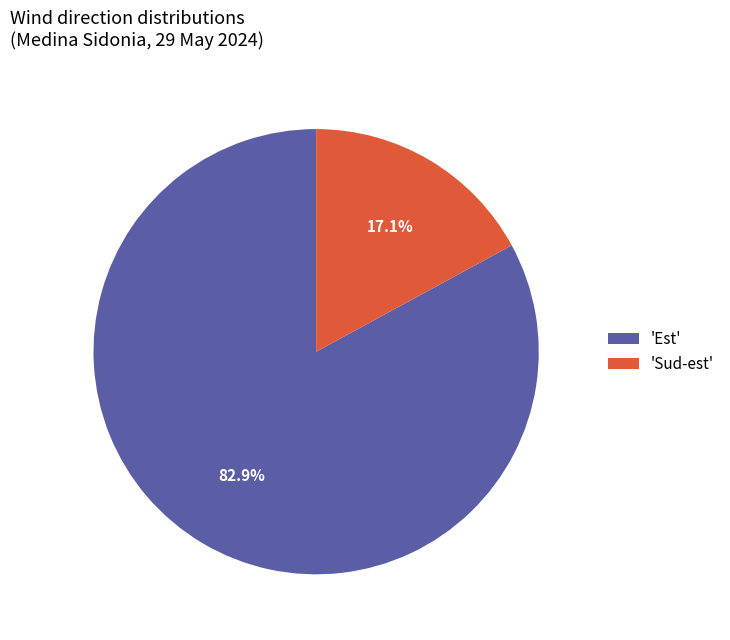

Which category has the biggest portion of the pie?

'Est'